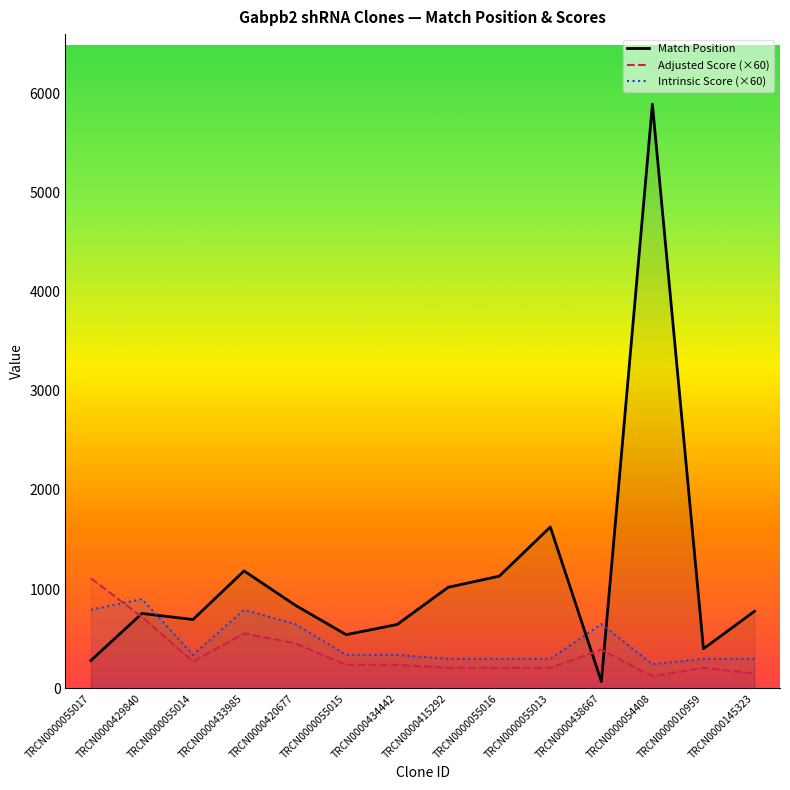

What is the sum of all Adjusted Score (×60) values?

5069.7